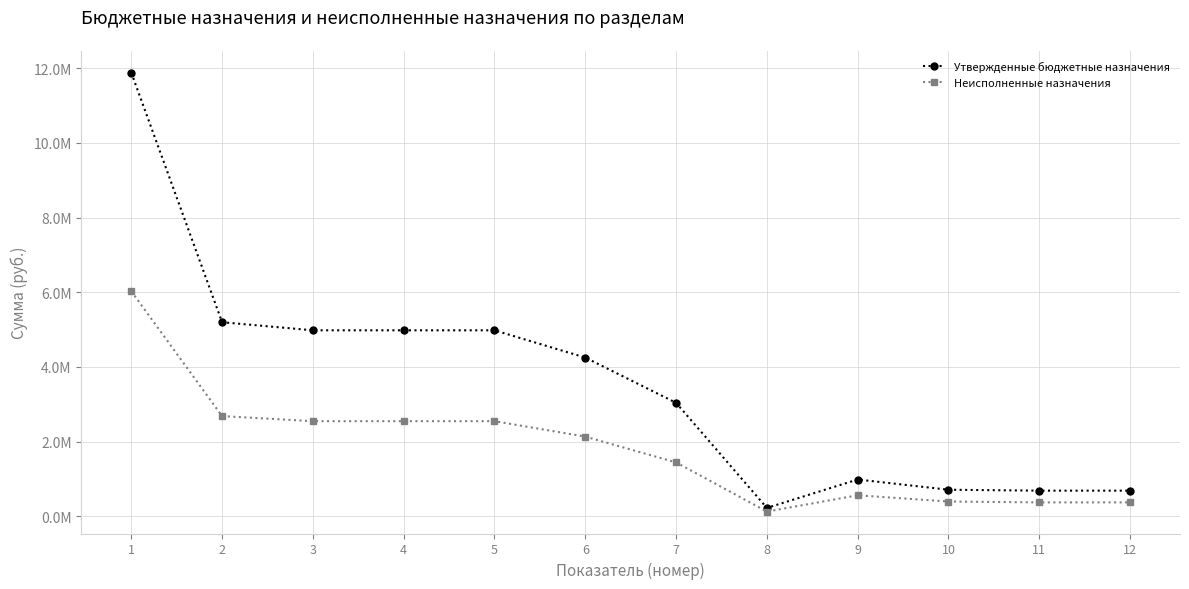

What is the lowest value of the Утвержденные бюджетные назначения series?

225500.0